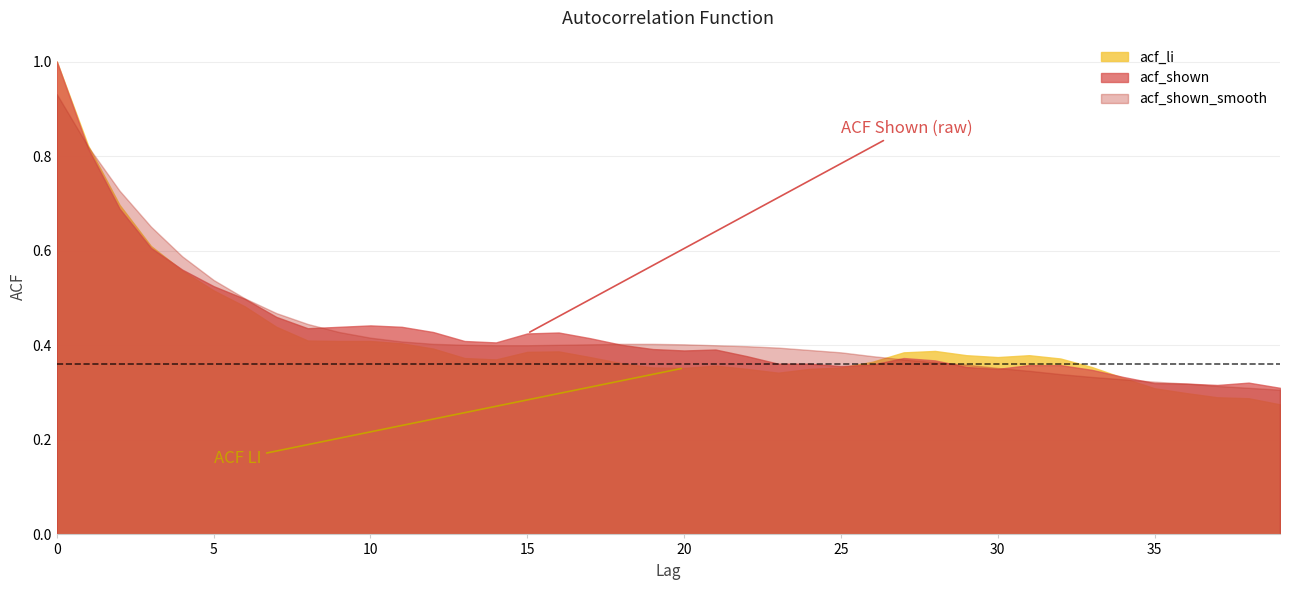

The acf_li series shows 0.2 at 16. True or false?

False